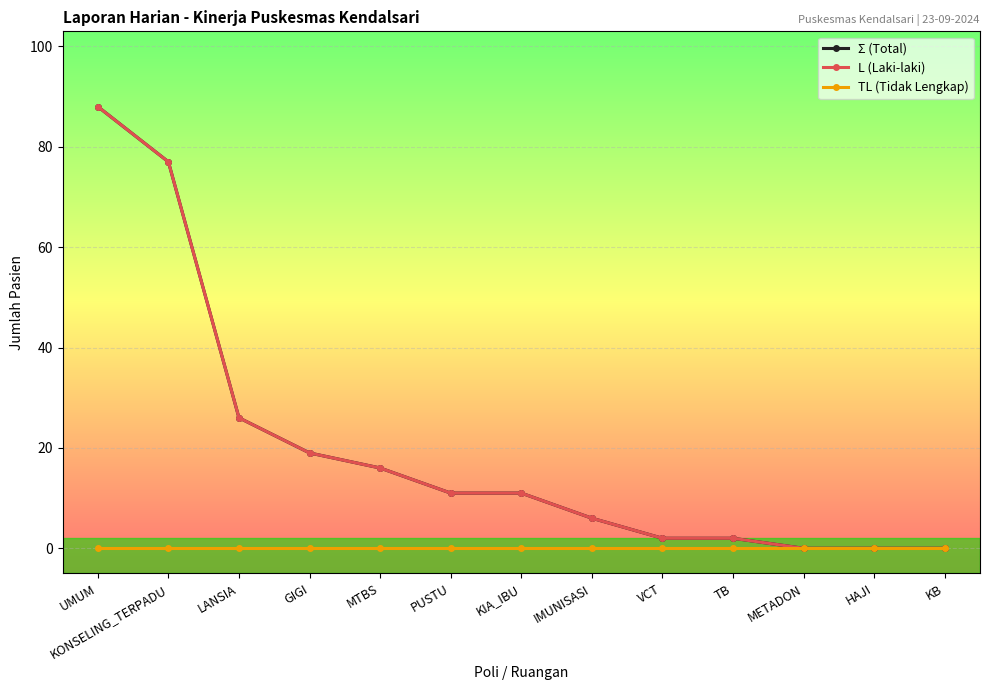

The TL (Tidak Lengkap) series shows 0 at METADON. True or false?

True